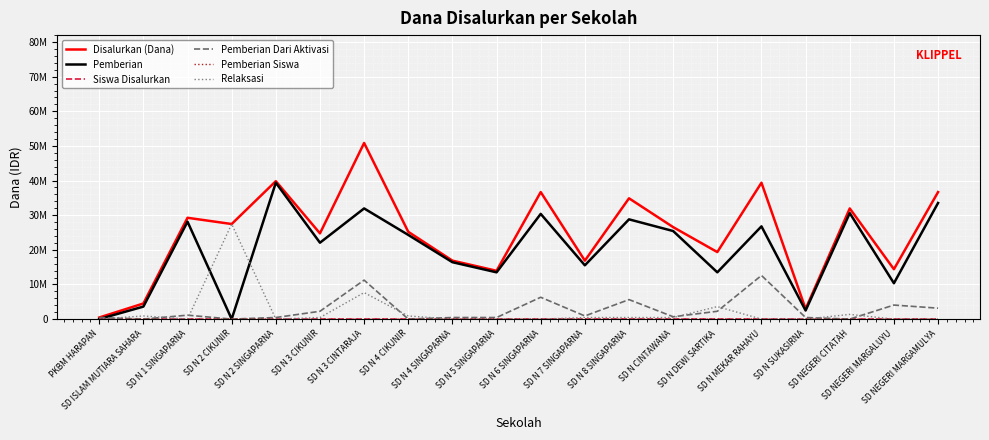

What position from the right is SD N 4 CIKUNIR?

13